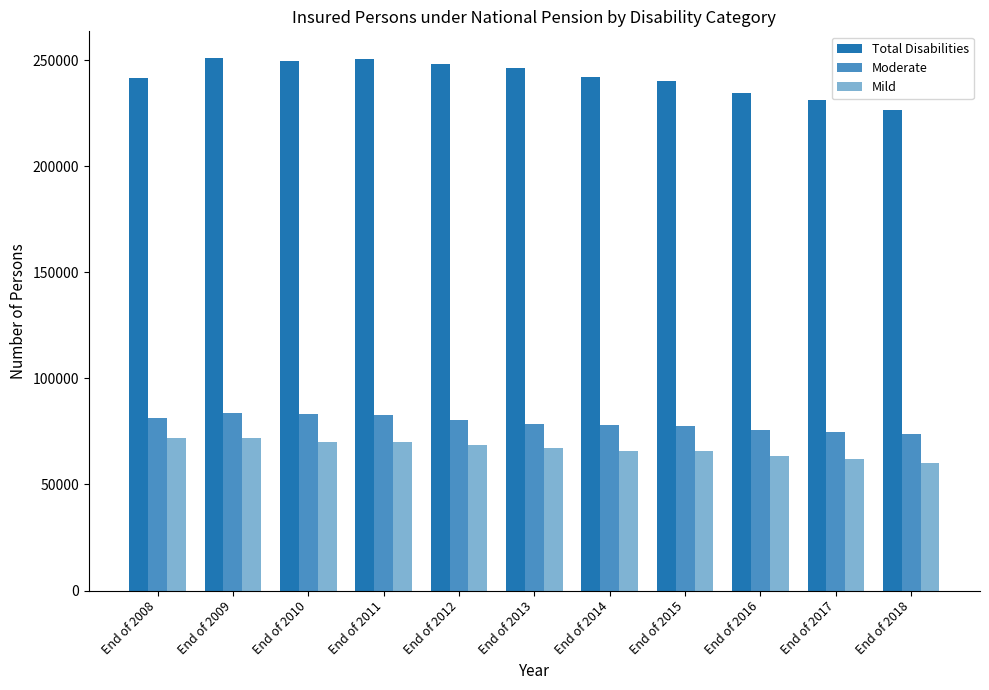

At End of 2016, list the series in order from smallest to largest.

Mild, Moderate, Total Disabilities